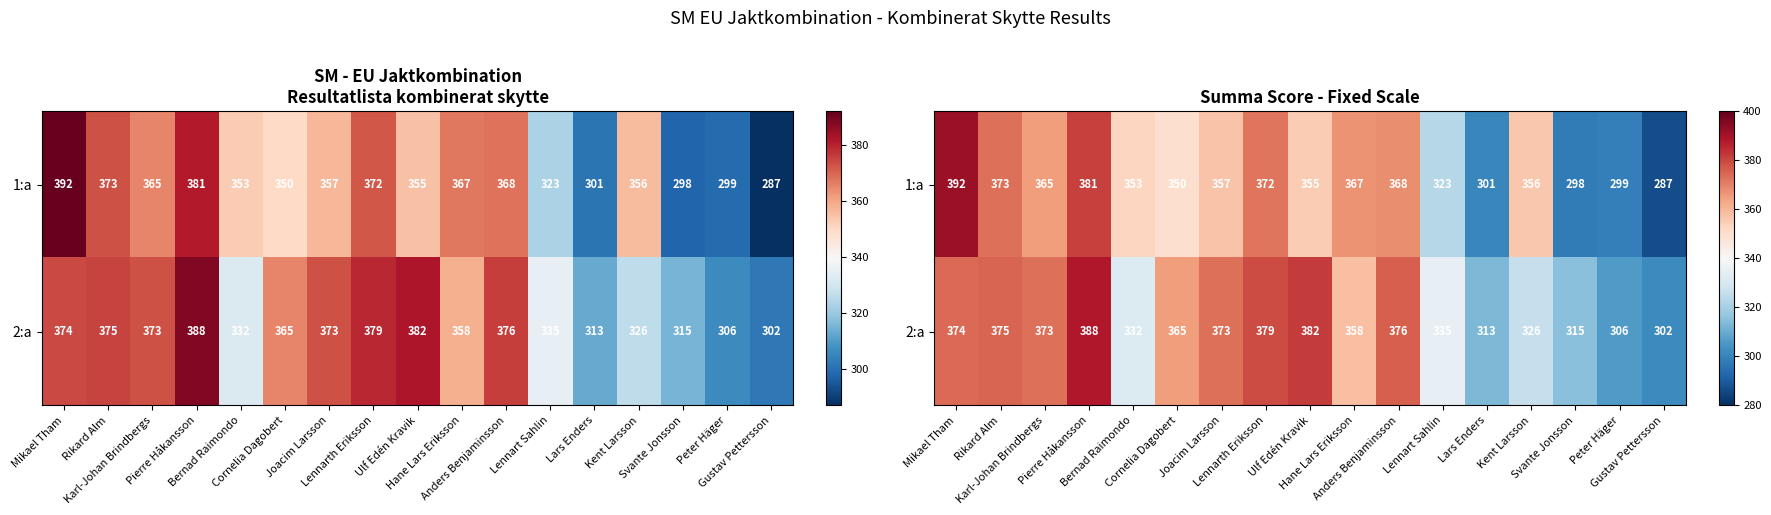

Is the value of 1:a at Cornelia Dagobert greater than the value of 2:a at Cornelia Dagobert?

No